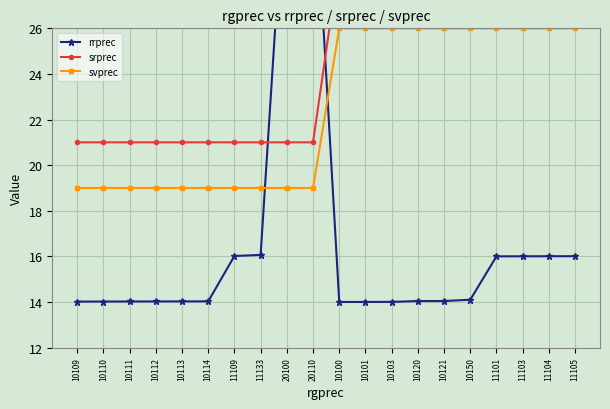

What is the highest value of the rrprec series?

34.0